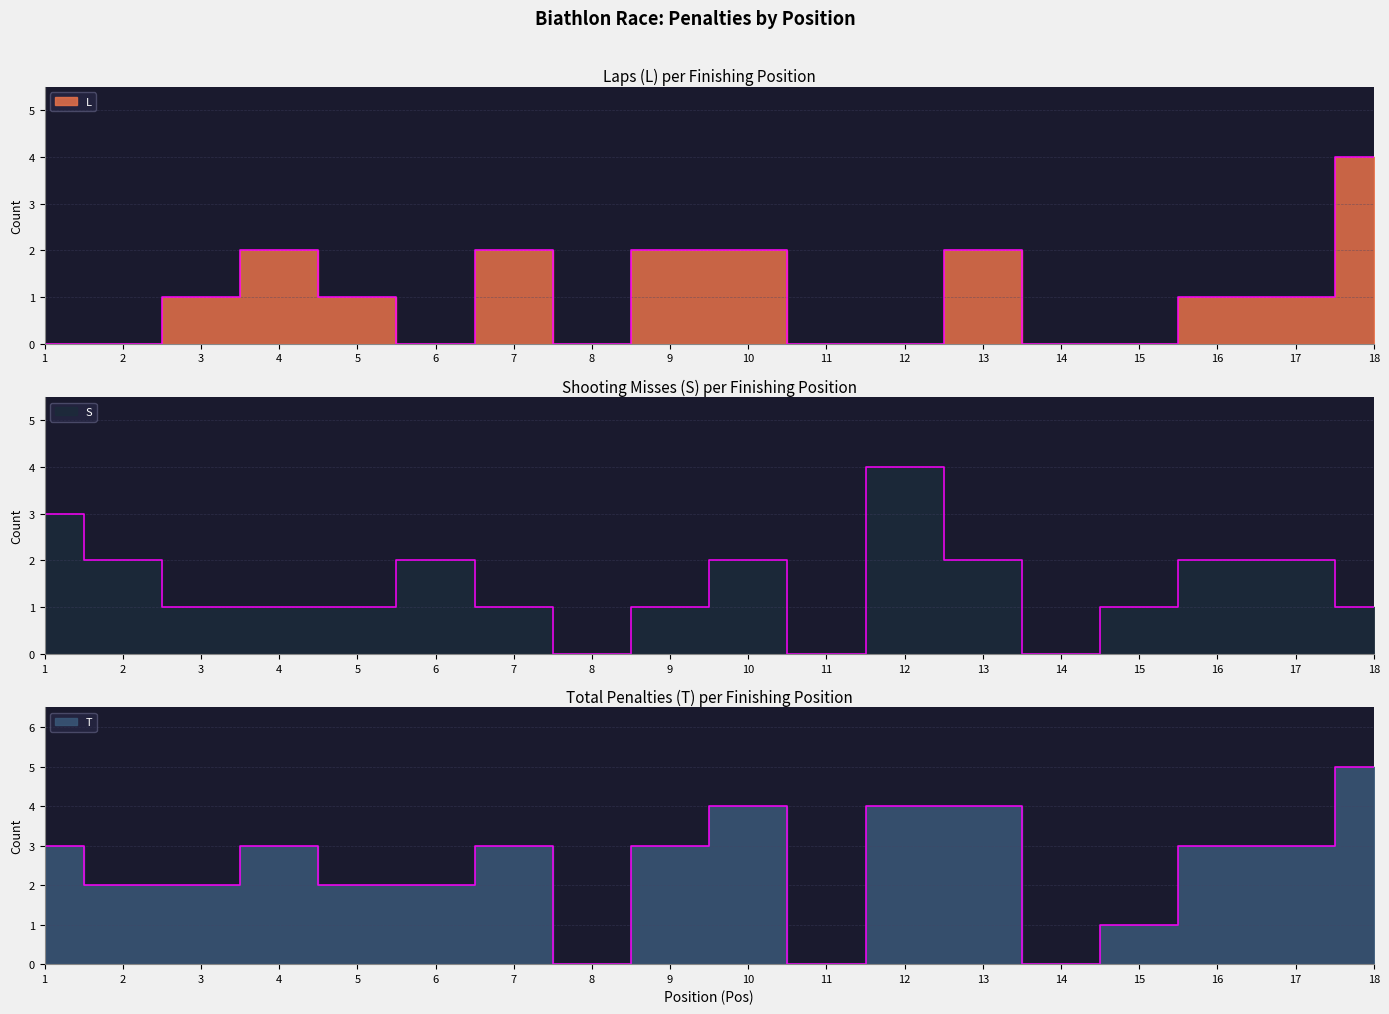

Count the T values in the range 2 to 3.

10